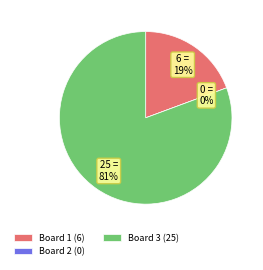

Which slice is the largest?

Board 3 (Gaifas)